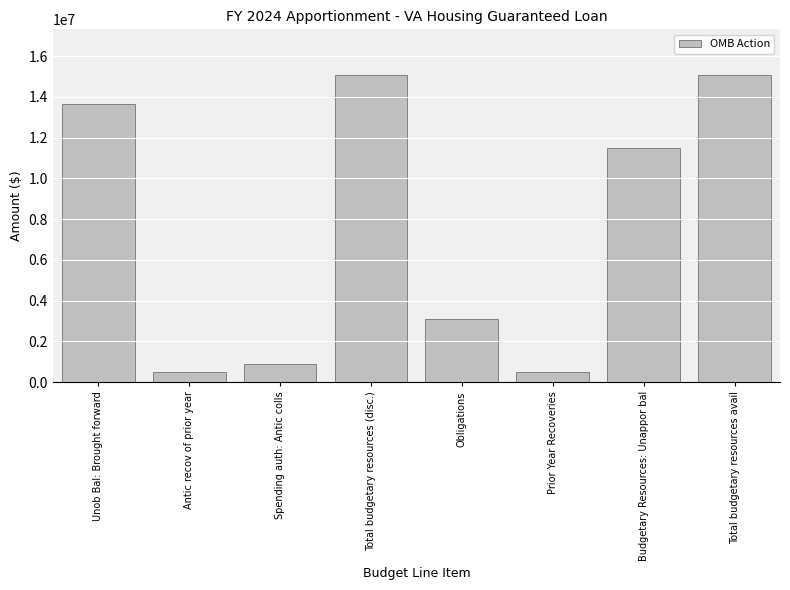

The value at Obligations is 3083870. True or false?

True